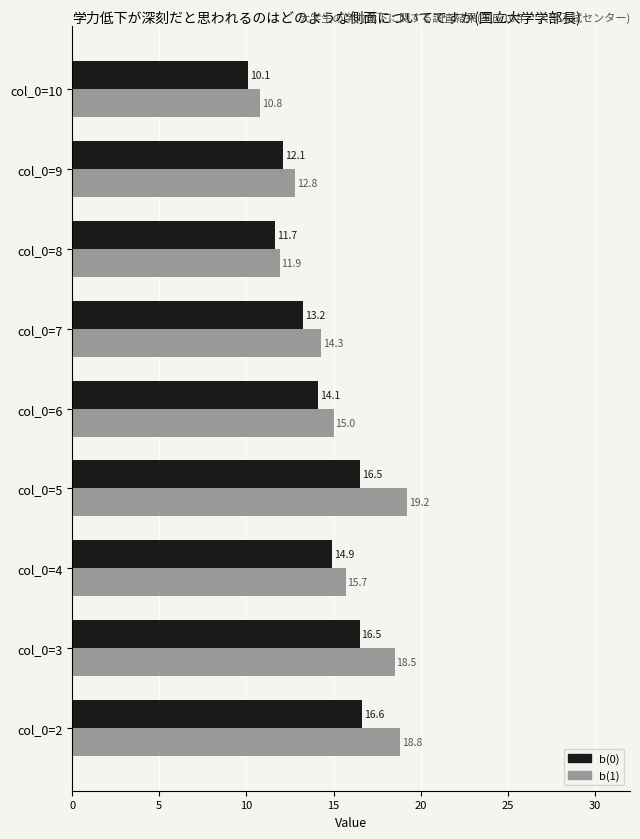

What is the difference between the second highest and second lowest values in the b(1) series?

6.9